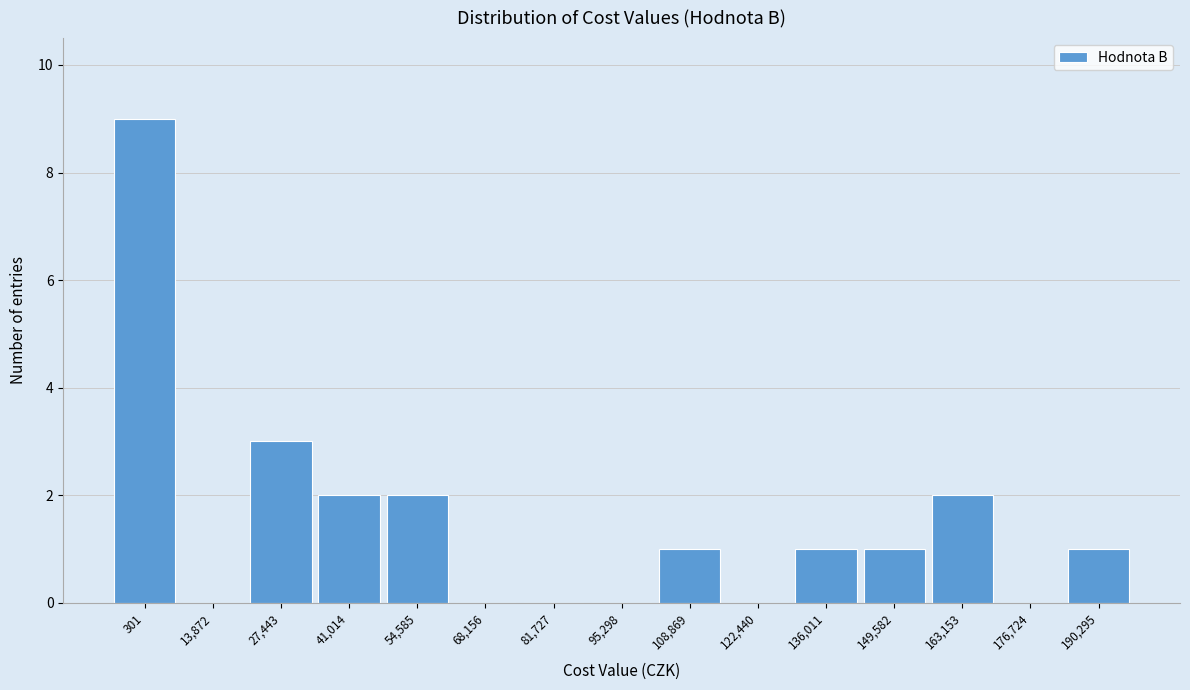

The chart shows a value of 1 at 108,869. True or false?

True